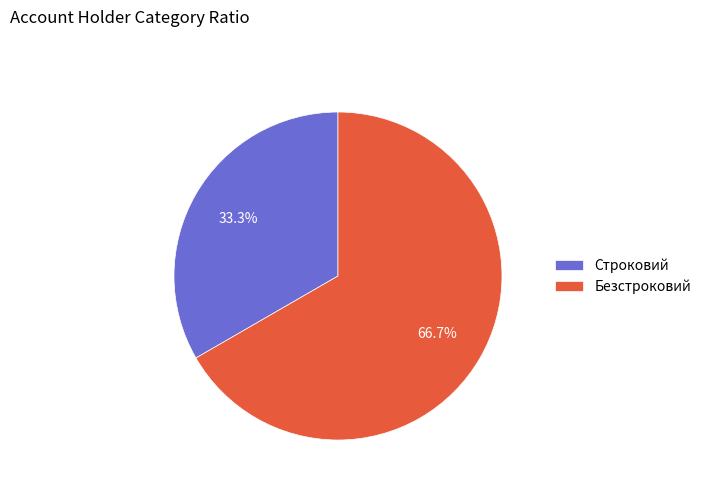

True or false: Строковий accounts for 33% of the total.

True